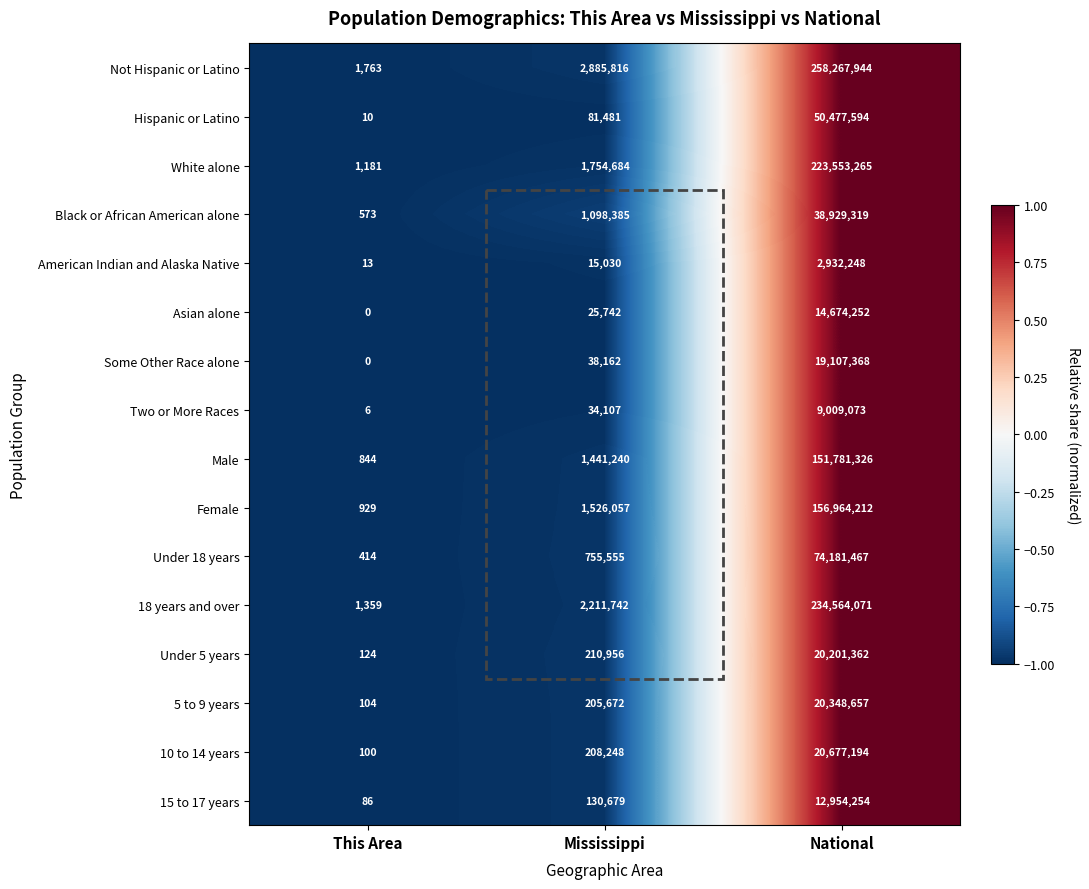

What is the smallest value displayed?

0